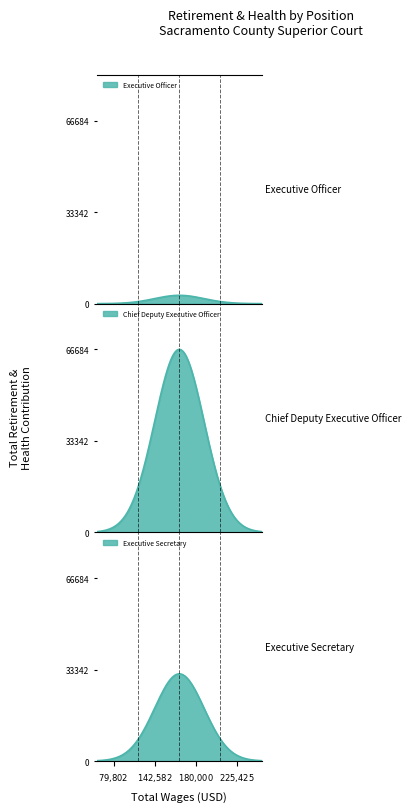

How many categories are shown in the chart?

3